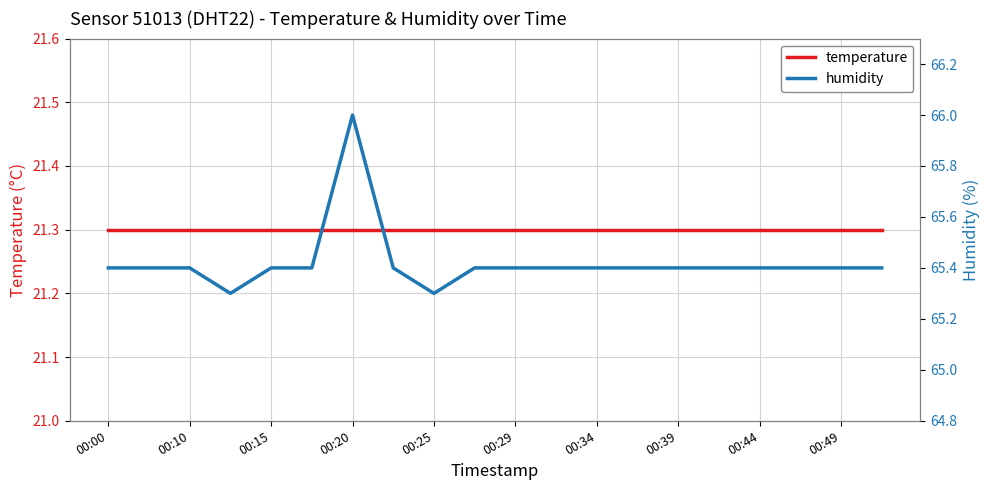

Which series has the largest total across all categories?

humidity